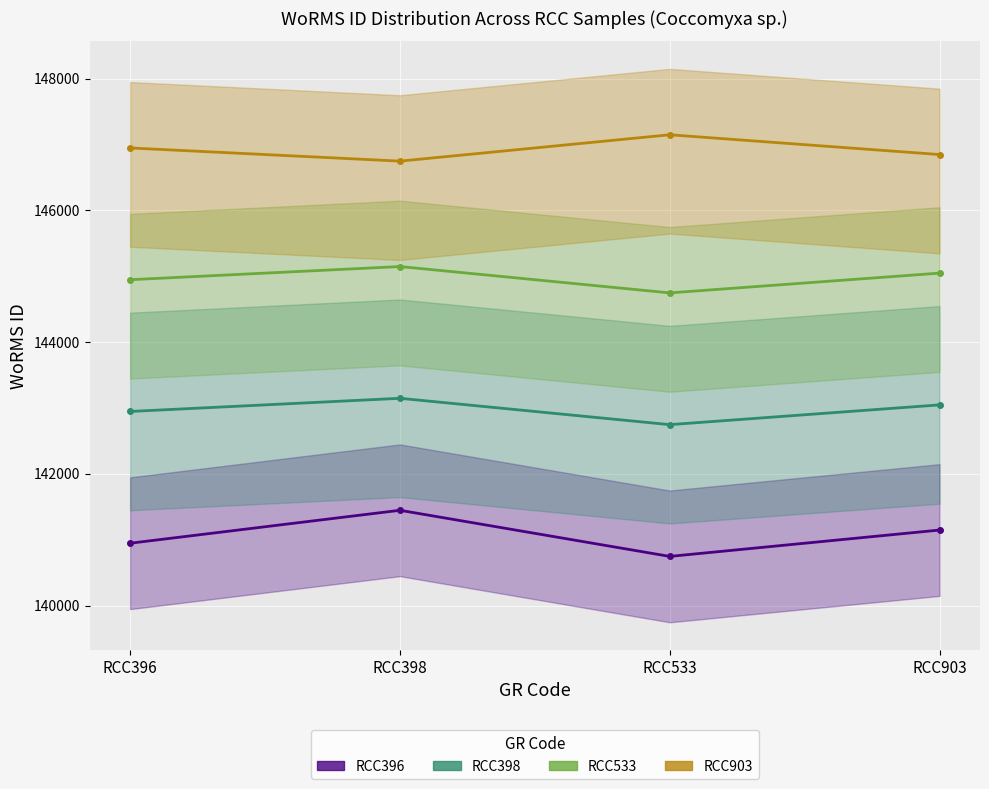

What is the difference between the highest and lowest values at RCC396?

6000